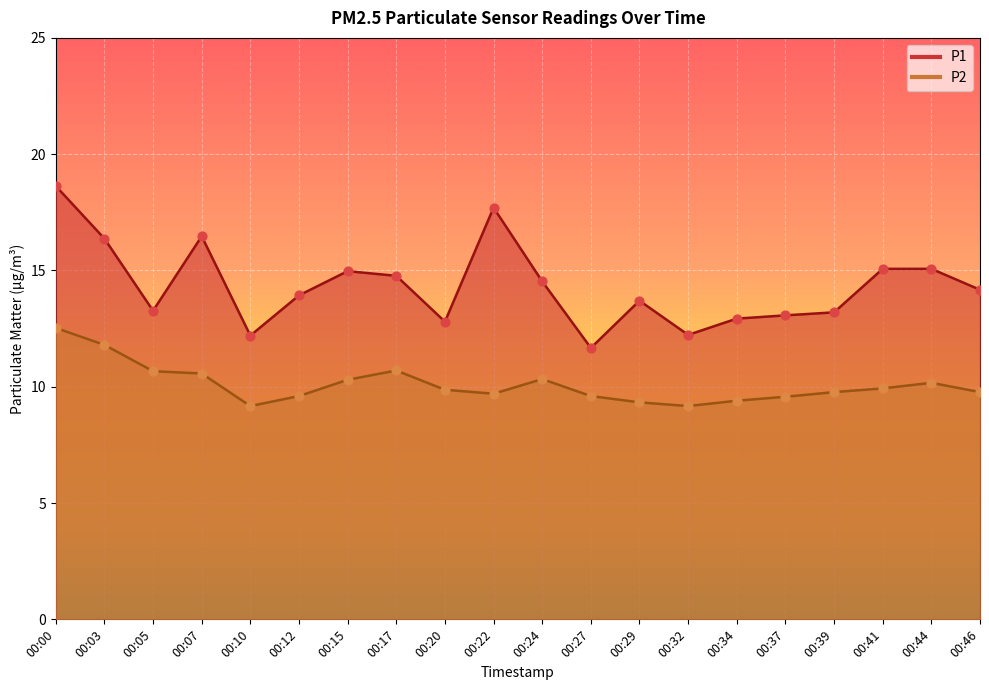

Is the value of P1 at 00:22 greater than the value of P2 at 00:22?

Yes